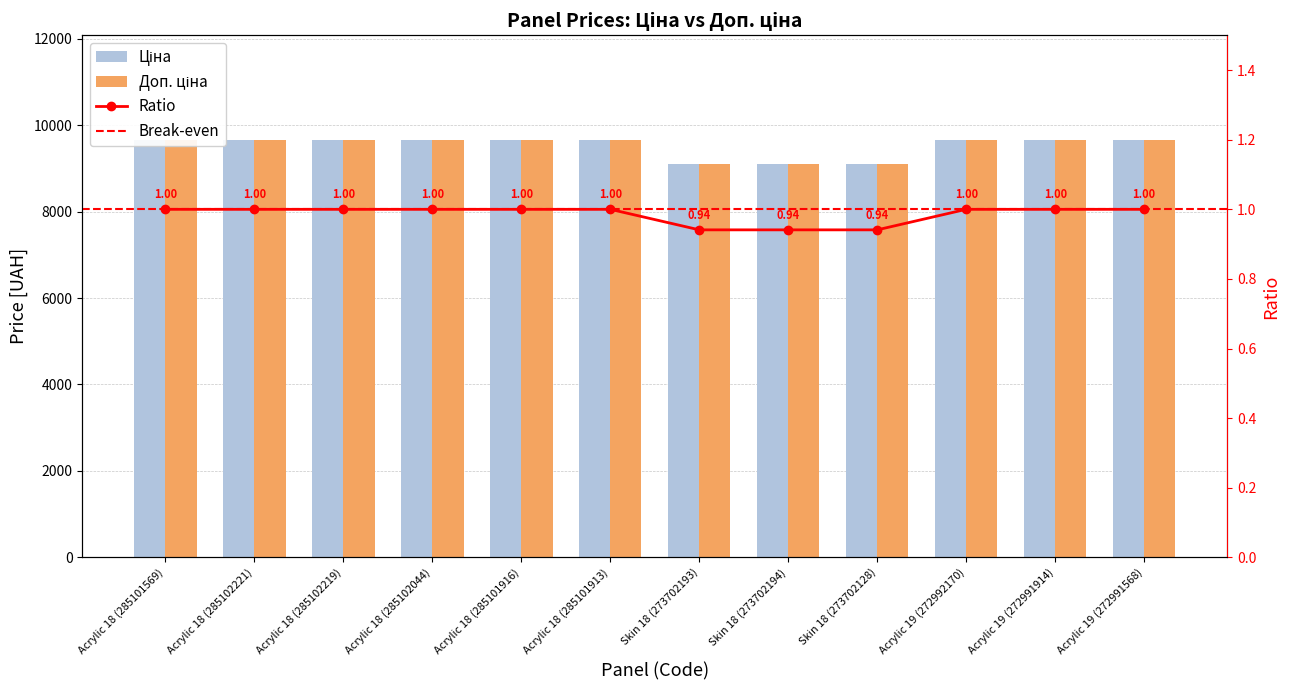

Which has a higher value, Acrylic 18 (285102219) or Skin 18 (273702194)?

Acrylic 18 (285102219)